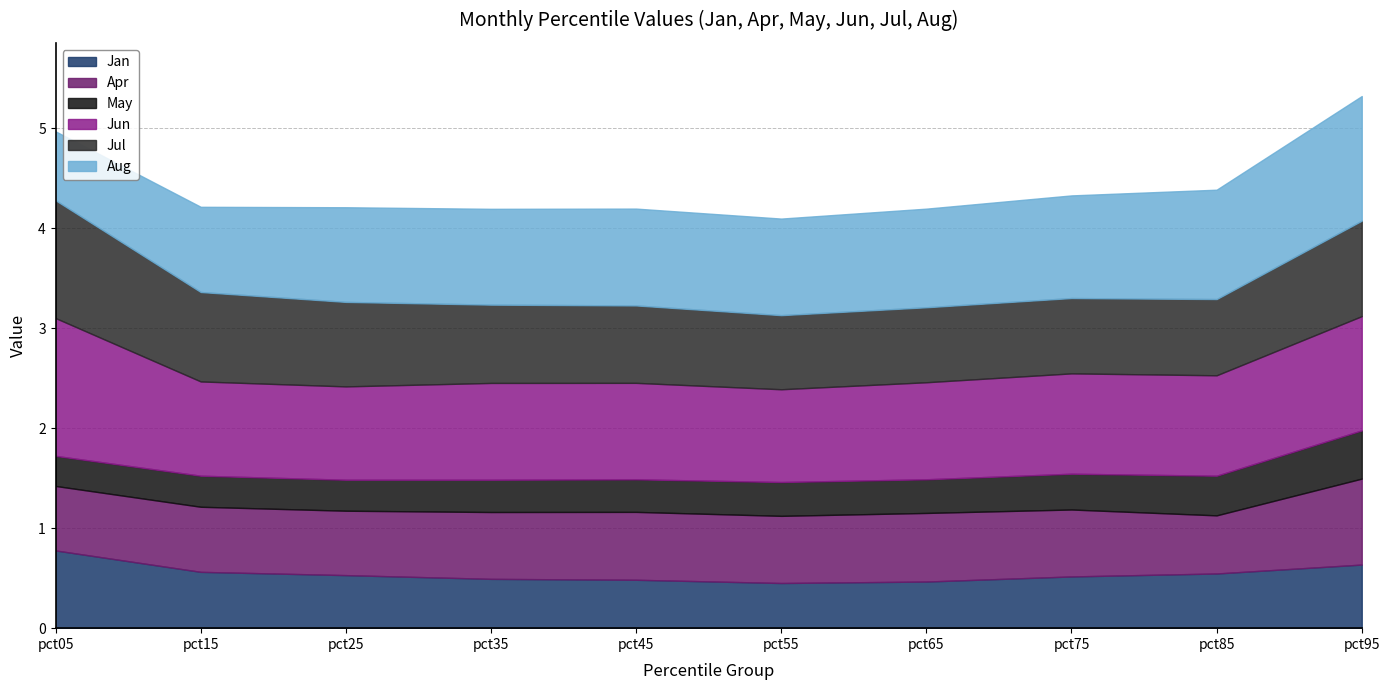

Is it true that May equals 0.7 at pct85?

False